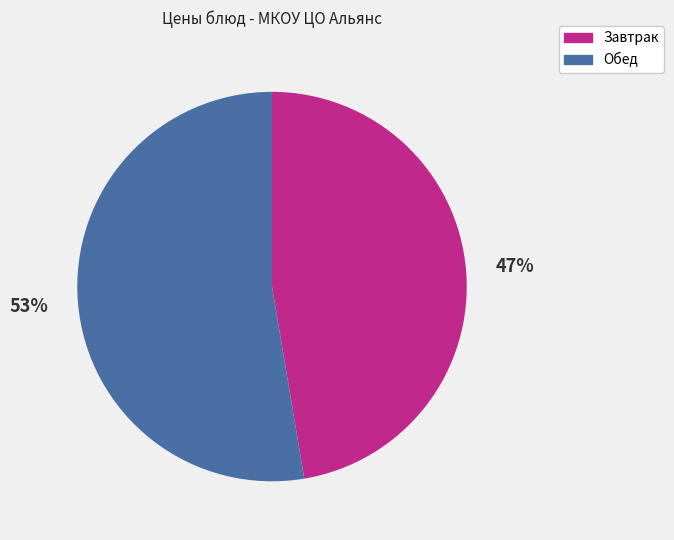

Is there any slice that represents more than half of the pie?

Yes